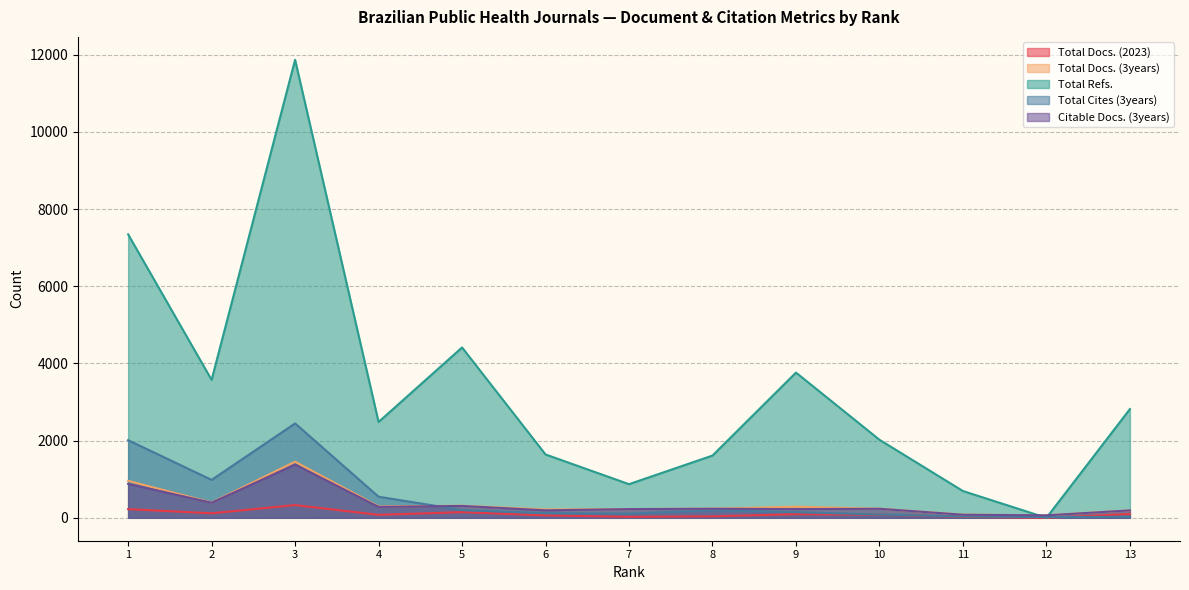

Does the chart have visible grid lines?

Yes